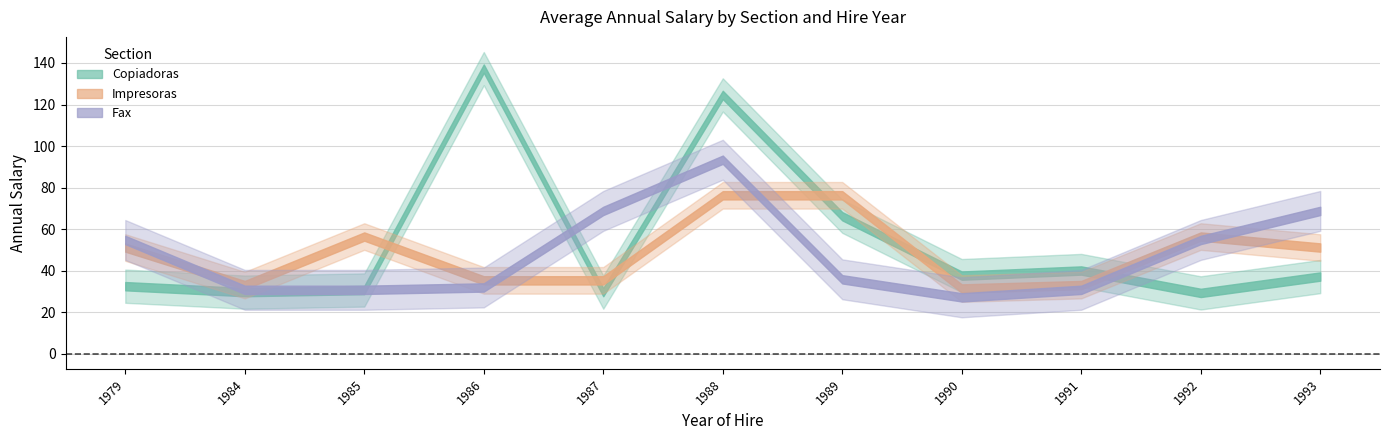

At which category is the sum across all series the highest?

1988